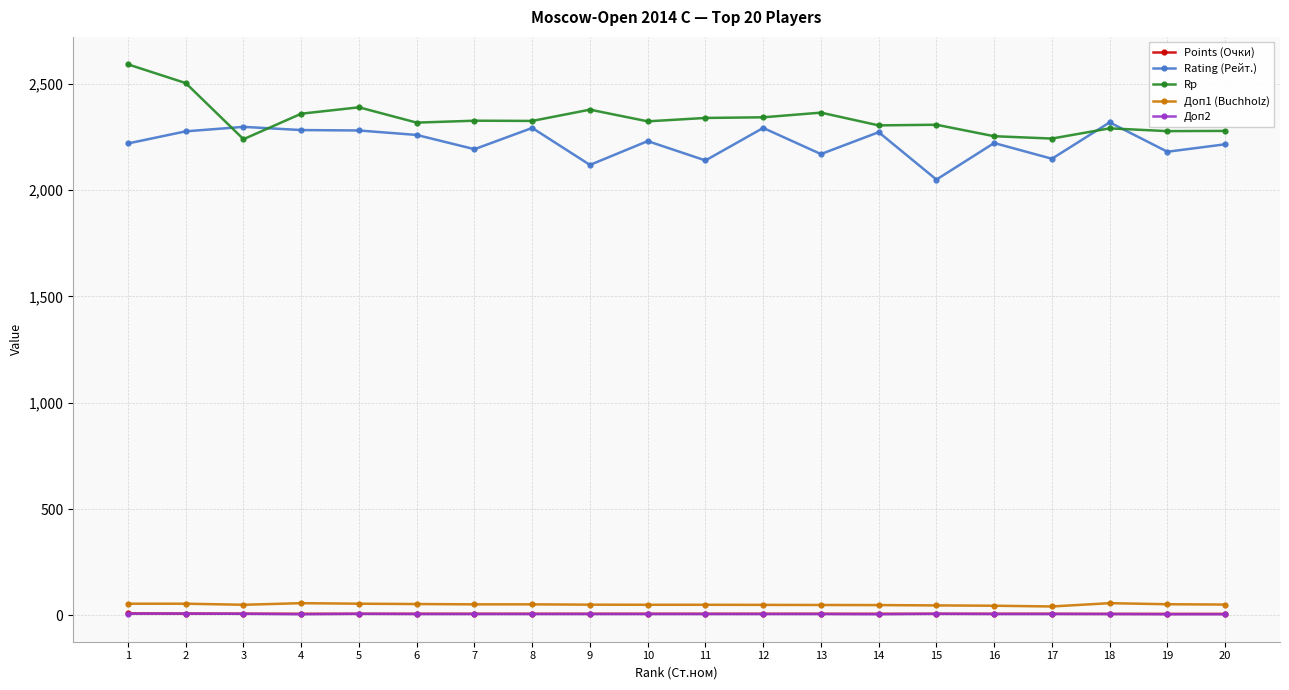

Which label corresponds to the largest value in the chart?

1